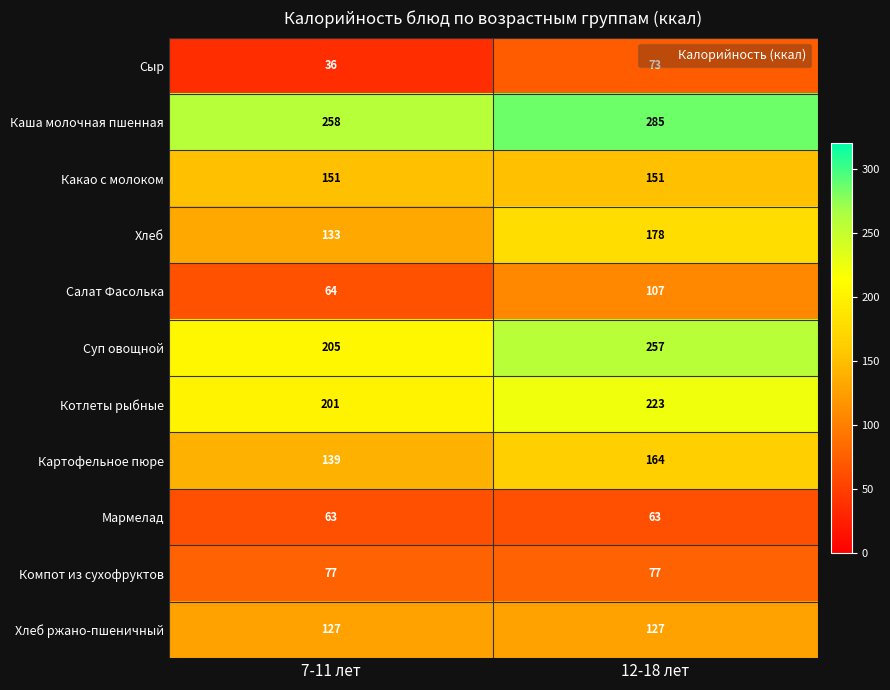

What is the average value of the Хлеб series?

156